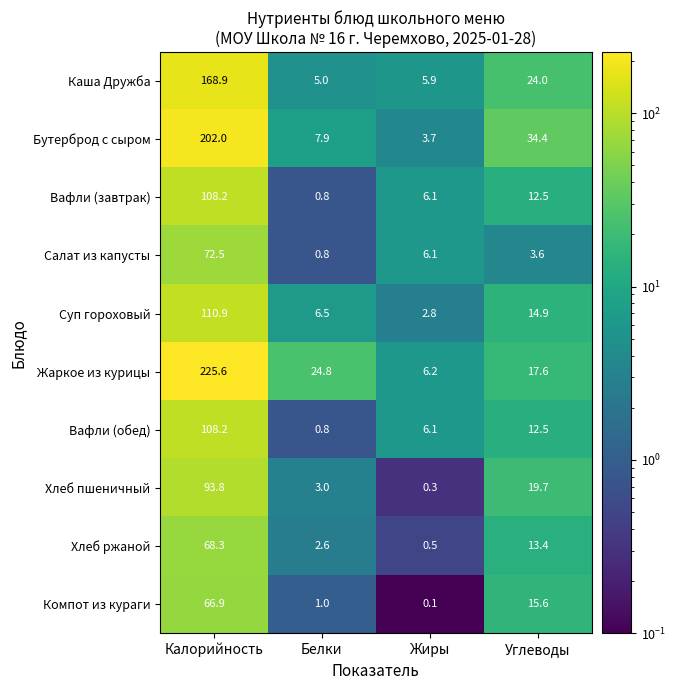

Rank the categories by Хлеб ржаной value from highest to lowest.

Калорийность, Углеводы, Белки, Жиры